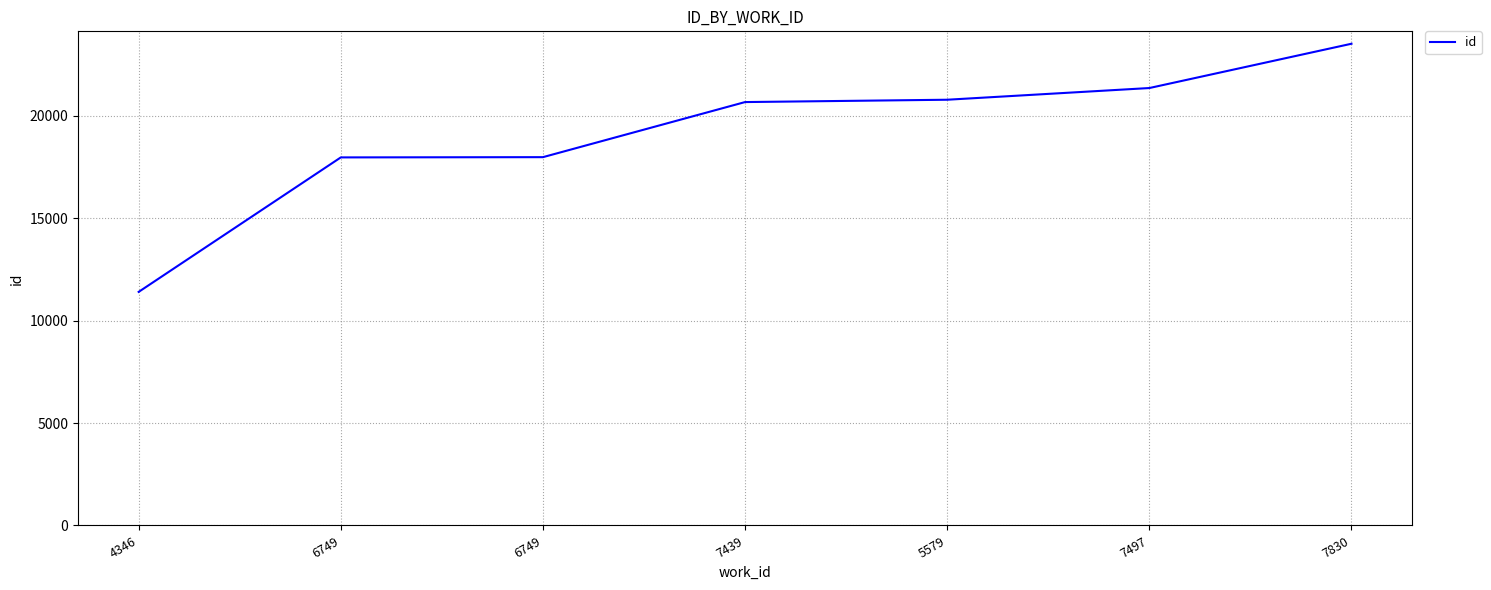

What is the label of the 4th point from the right?

7439